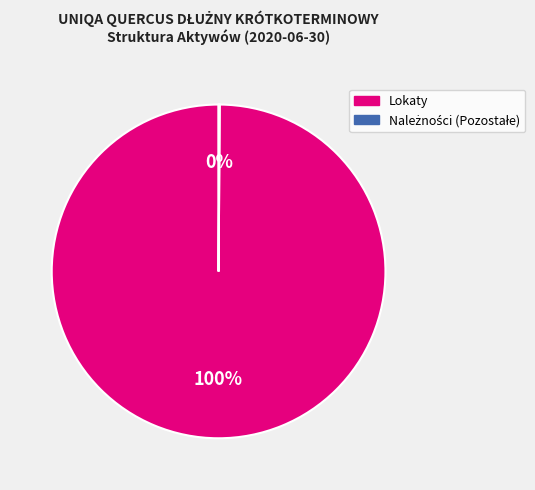

To the nearest percent, what portion does Lokaty represent?

100%